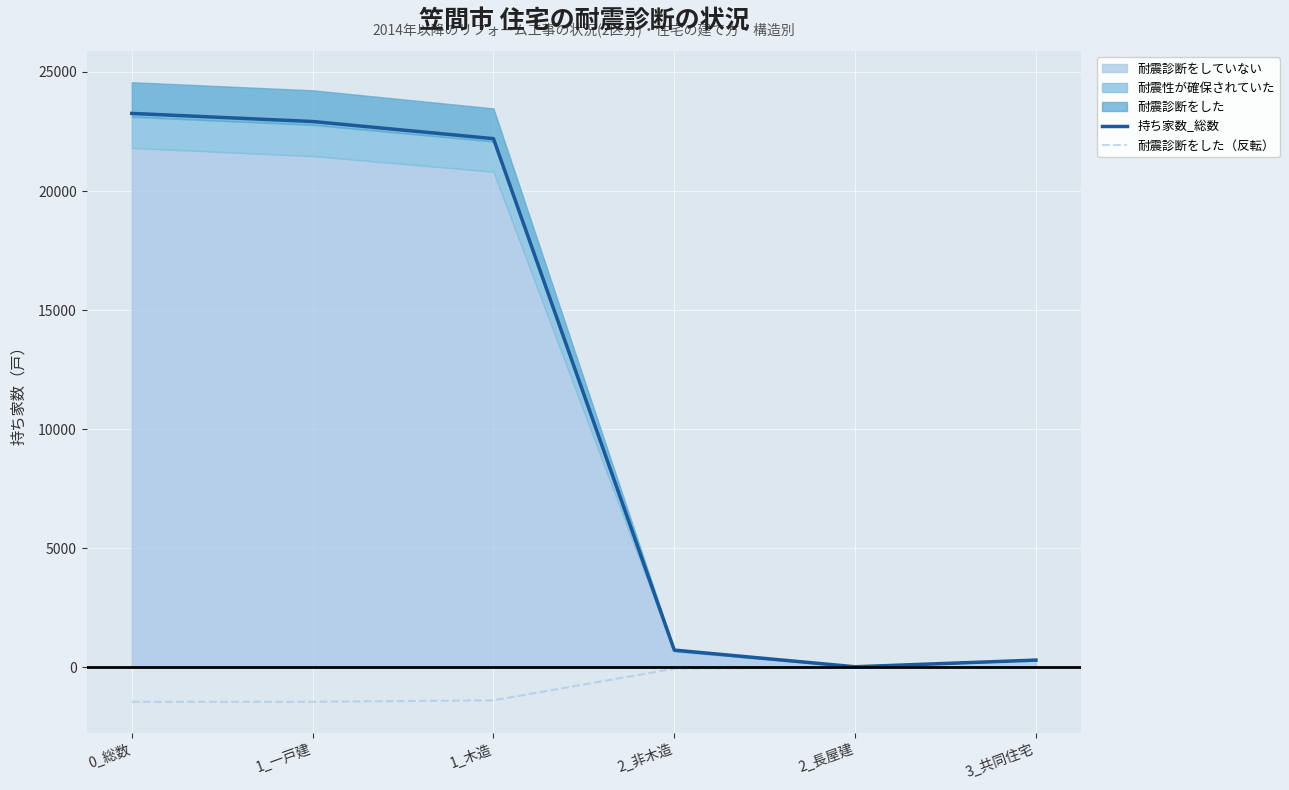

What is the difference between the highest and lowest values at 2_長屋建?

20